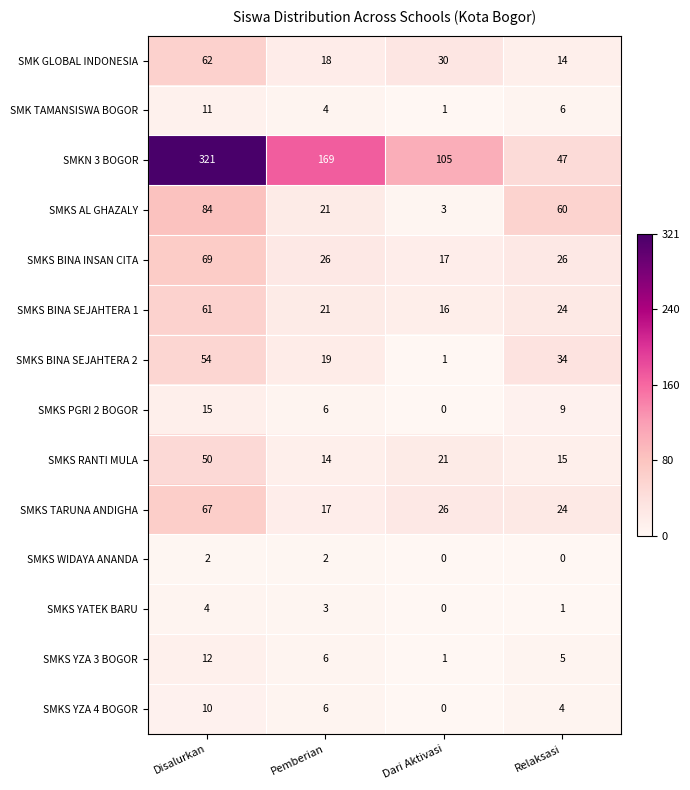

Is it true that SMKS AL GHAZALY equals 30 at Disalurkan?

False